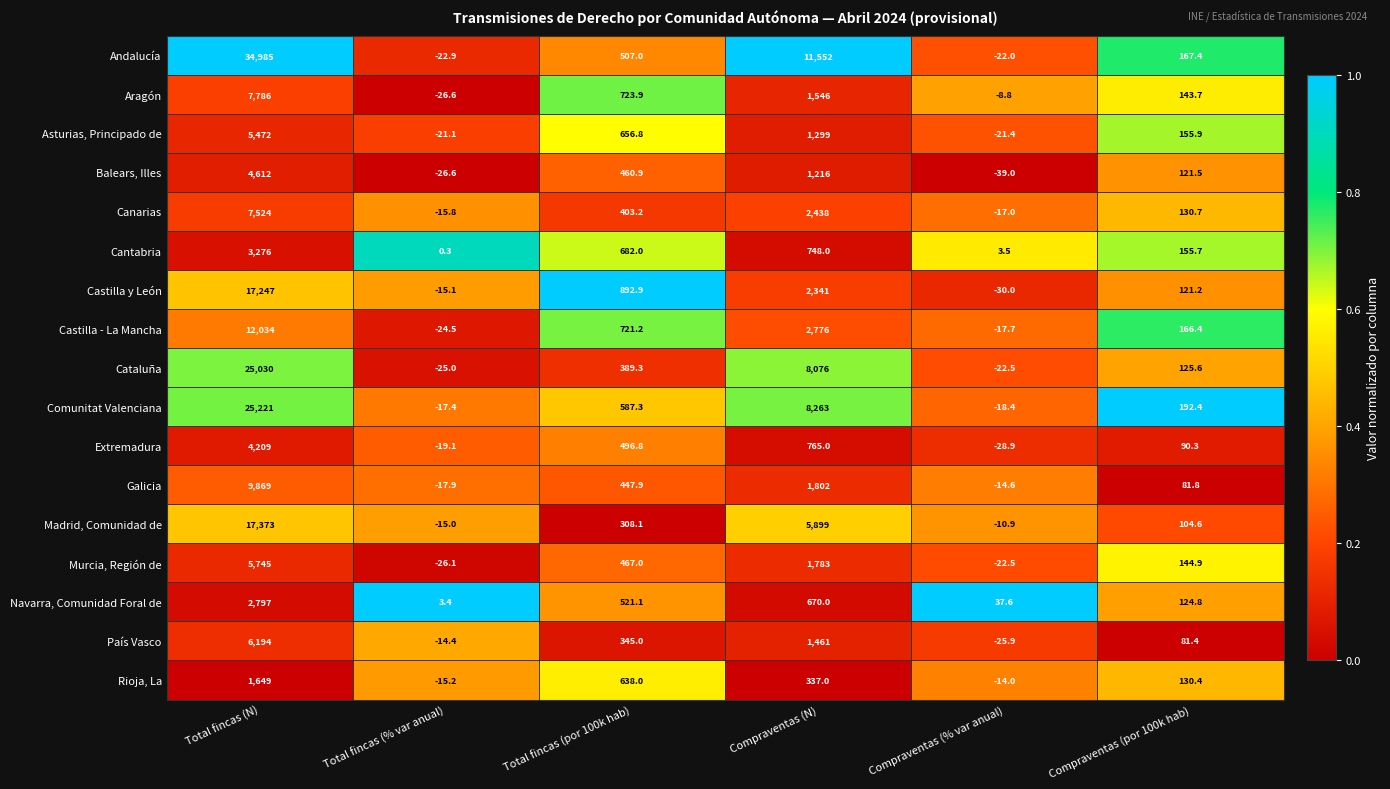

Is it true that Rioja, La equals 1649.0 at Total fincas (N)?

True